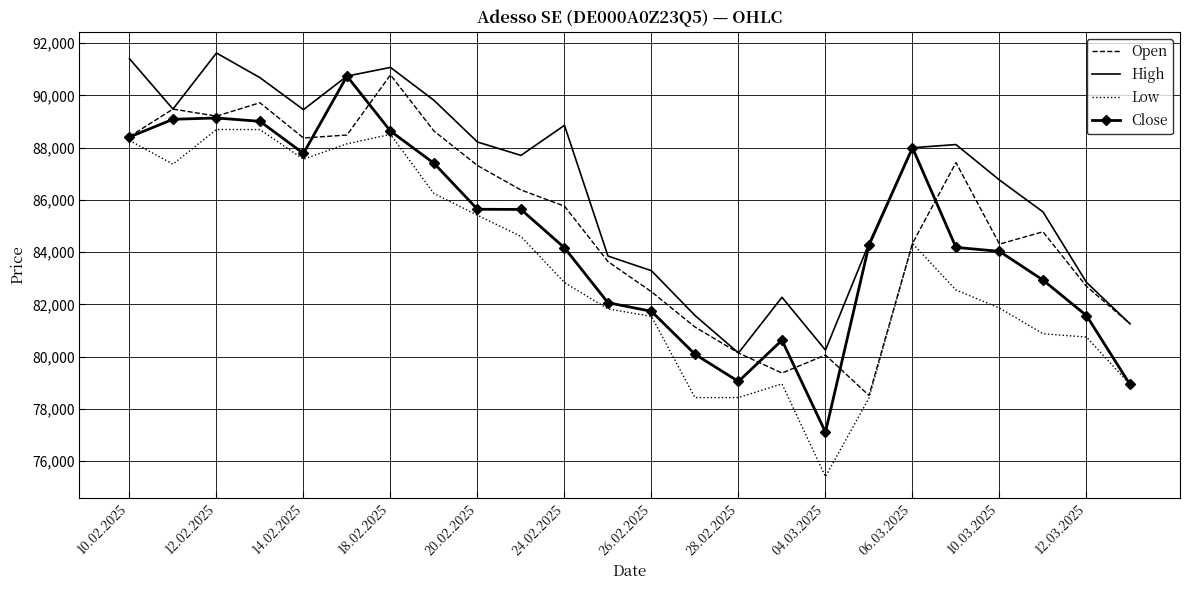

True or false: Low and High intersect in this chart.

False